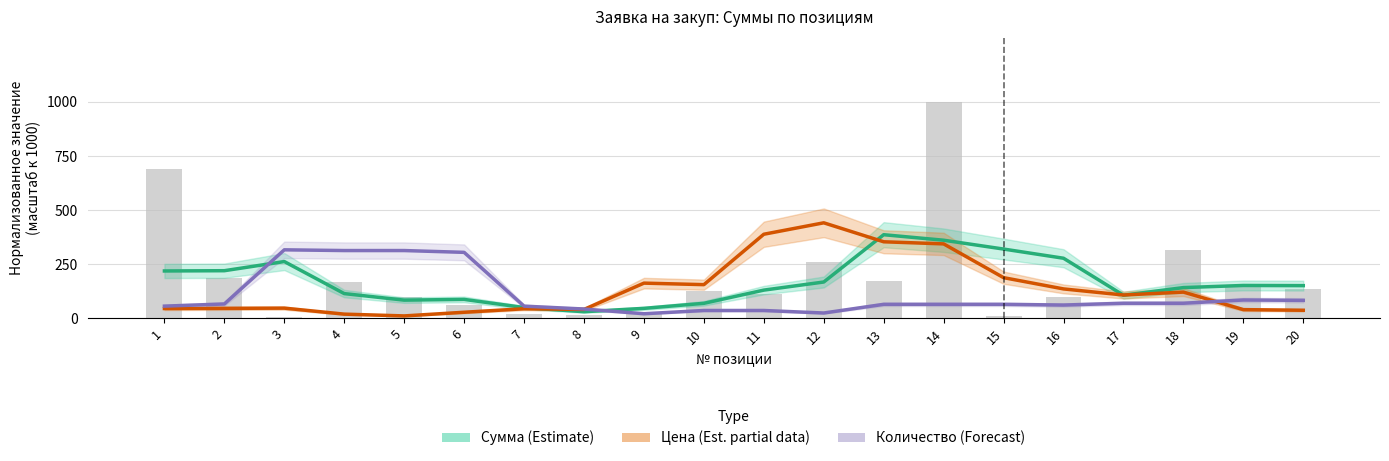

What are all the series names shown in the legend?

Сумма (estimate), Цена (estimate partial), Количество (forecast)